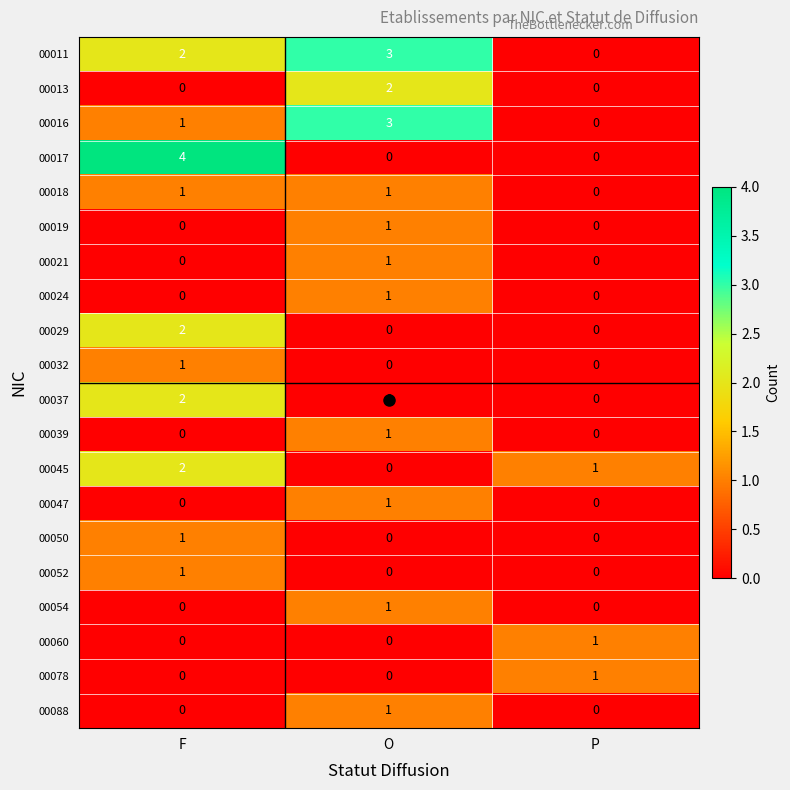

How many 00011 values are between 0 and 3?

3